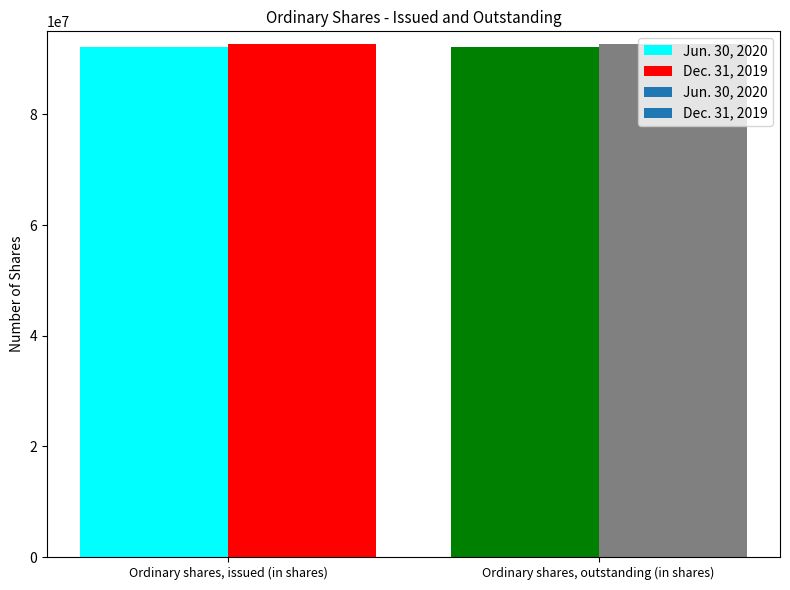

Reading right to left, list all the values displayed in this chart.

Jun. 30, 2020: 92233032	92233032
Dec. 31, 2019: 92723682	92723682